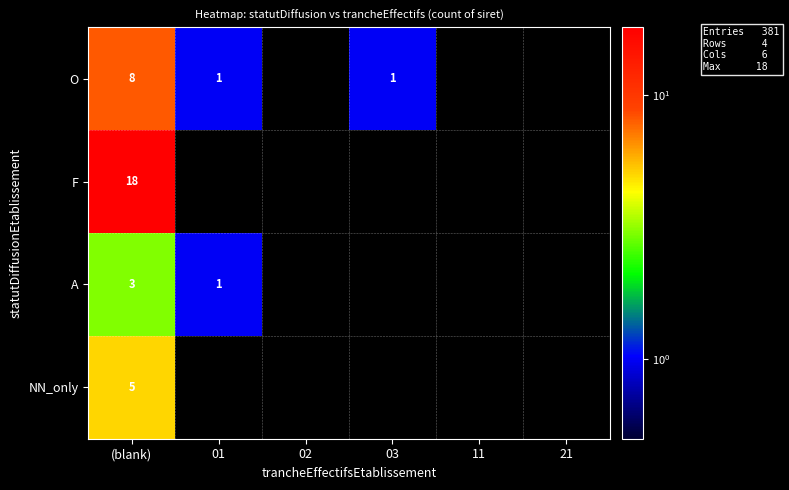

What is the difference between the O values at (blank) and 03?

7